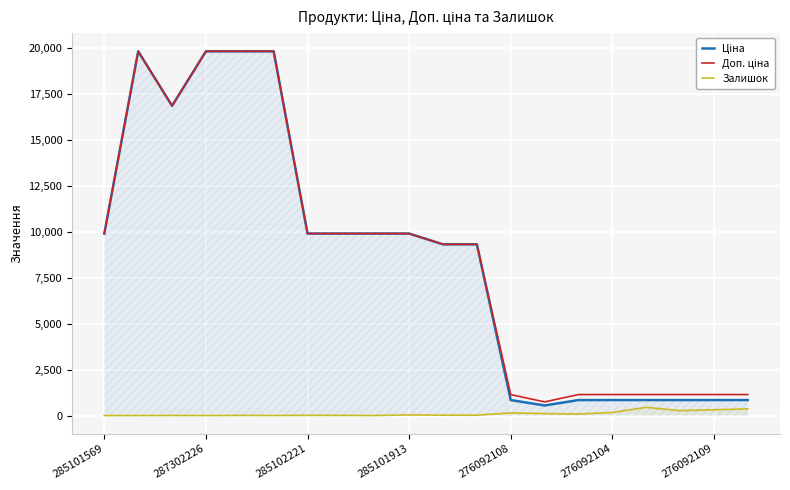

Reading left to right, extract all data points from this chart.

Ціна: 9908.5	19831.1	16863.2	19831.1	19831.1	19831.1	9908.5	9908.5	9908.5	9908.5	9321.4	9321.4	842.8	547.8	842.8	842.8	842.8	842.8	842.8	842.8
Доп. ціна: 9908.5	19831.1	16863.2	19831.1	19831.1	19831.1	9908.5	9908.5	9908.5	9908.5	9321.4	9321.4	1142.1	742.0	1142.1	1142.1	1142.1	1142.1	1142.1	1142.1
Залишок: 0.0	1.0	4.0	1.0	5.0	3.0	8.0	7.0	1.0	33.0	19.0	18.0	144.0	107.0	83.0	167.0	446.0	268.0	313.0	362.0